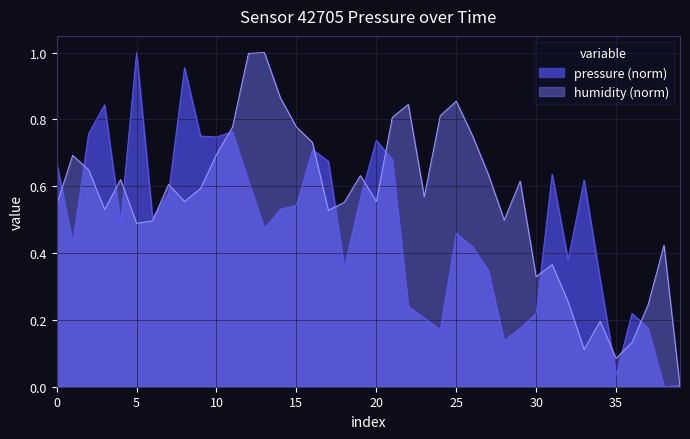

What is the approximate value at 37?

0.2